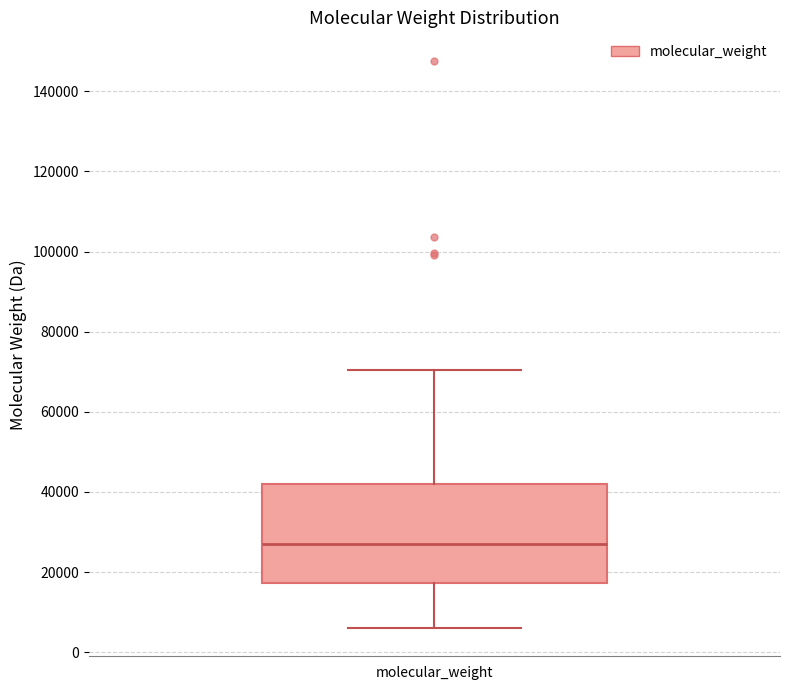

Where does the upper whisker of the box for molecular_weight end on the y-axis? The values are not printed on the chart, so give them approximately, as read against the axis.

70000